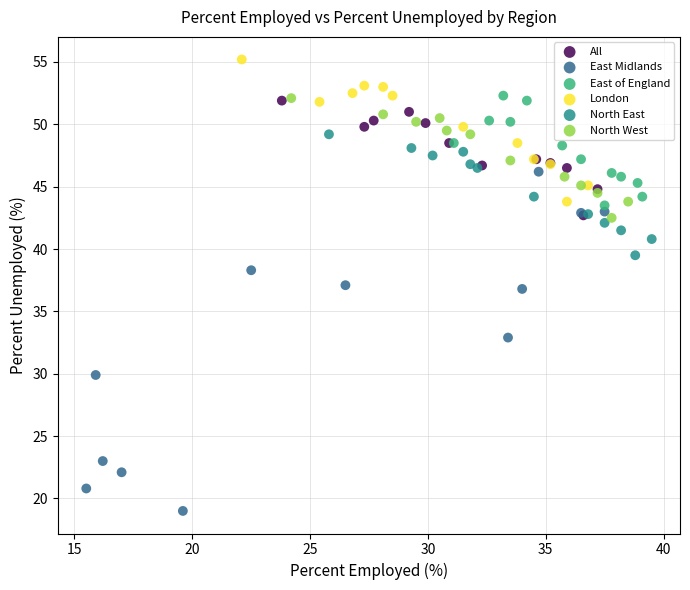

Which series contains the lowest Y value?

East Midlands